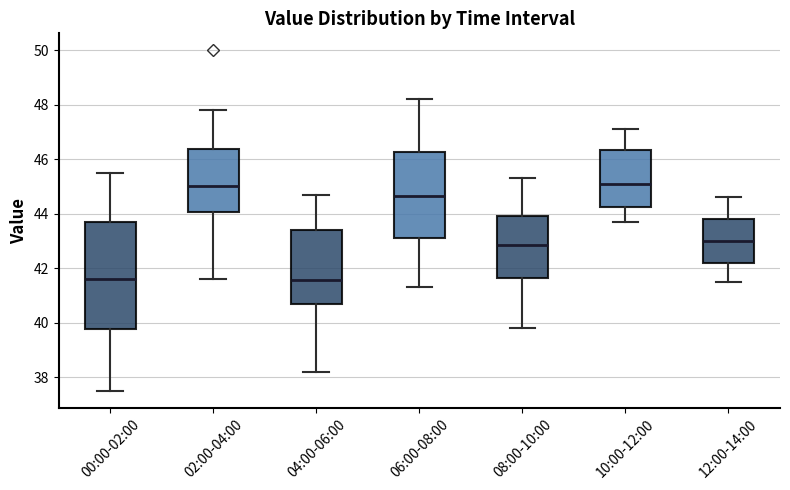

Reading left to right, transcribe this box plot: for each box, give where its median line is, the range the box spans, and where its two whiskers end, as read against the y-axis. The values are not printed on the chart, so give them approximately, as read against the axis.

00:00-02:00: median 41.6, box 39.8 to 43.8, whiskers 37.6 to 45.6
02:00-04:00: median 45.0, box 44.0 to 46.4, whiskers 41.6 to 47.8
04:00-06:00: median 41.6, box 40.6 to 43.4, whiskers 38.2 to 44.8
06:00-08:00: median 44.6, box 43.2 to 46.2, whiskers 41.4 to 48.2
08:00-10:00: median 42.8, box 41.6 to 44.0, whiskers 39.8 to 45.4
10:00-12:00: median 45.2, box 44.2 to 46.4, whiskers 43.8 to 47.2
12:00-14:00: median 43.0, box 42.2 to 43.8, whiskers 41.6 to 44.6